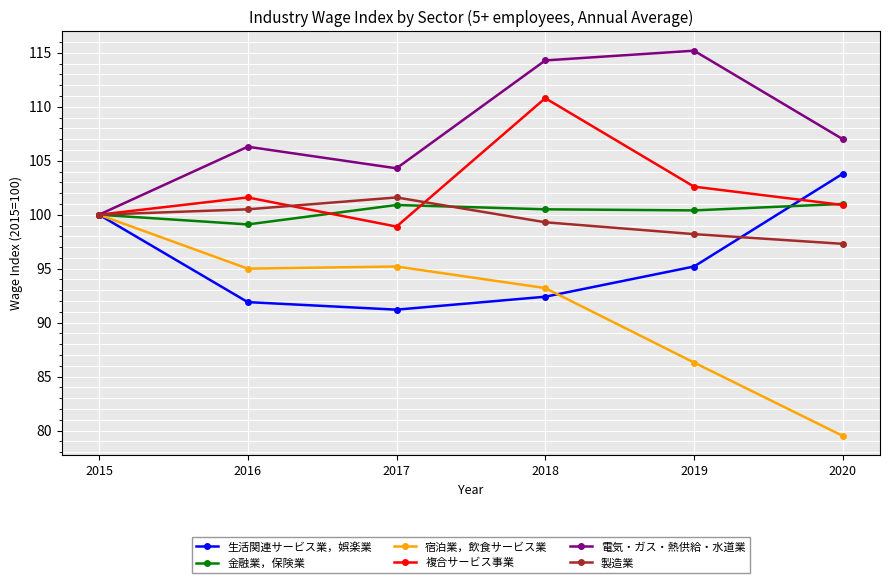

What is the spread (max minus min) of values at 2020?

27.5